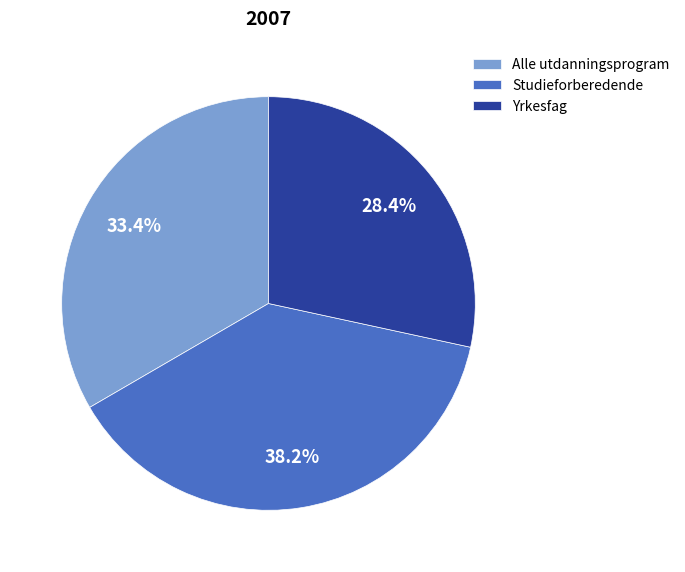

To the nearest percent, what is the difference between the Studieforberedende and Alle utdanningsprogram slice percentages?

5%